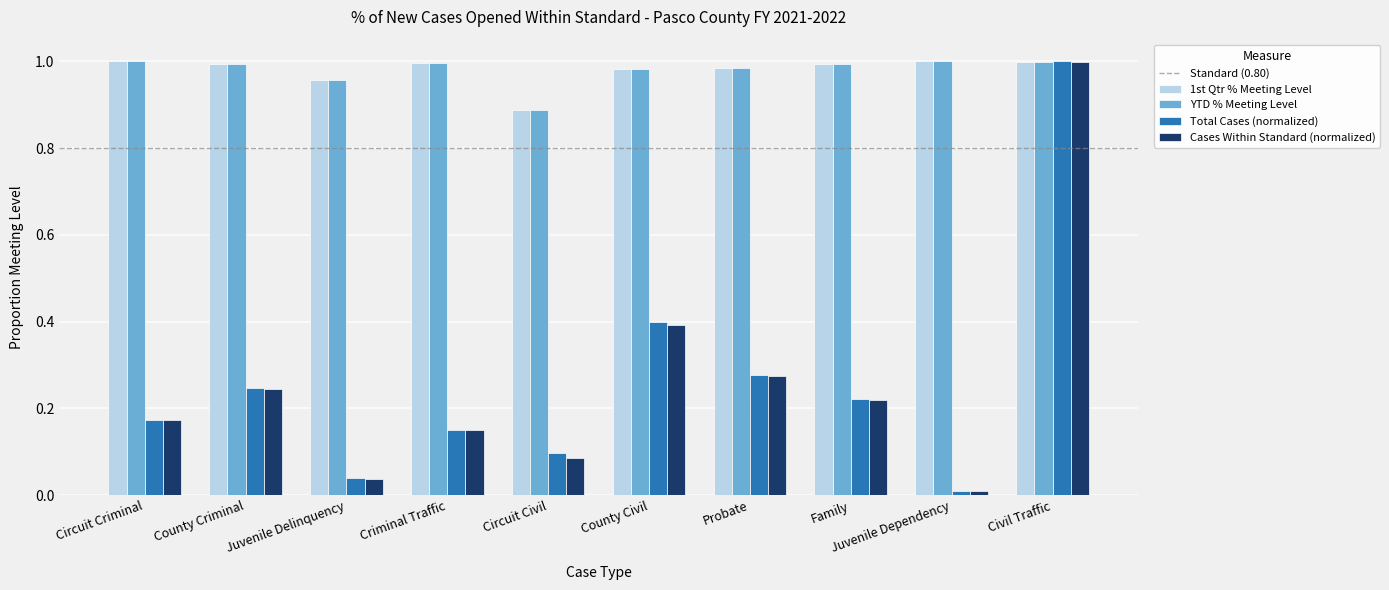

What is the label of the 1st bar from the right?

Civil Traffic